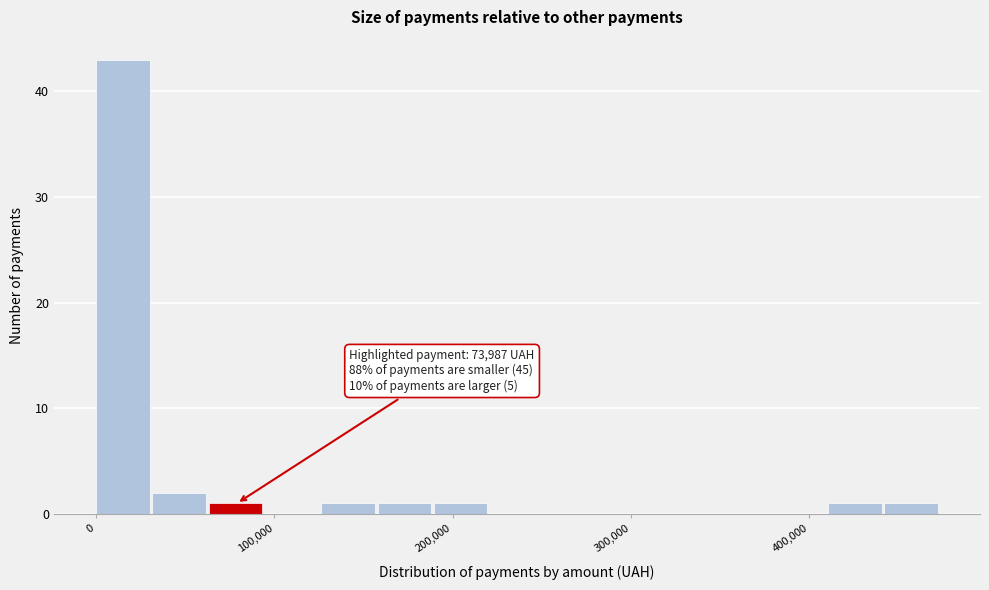

Read against the x-axis, roughly where is the centre of the tallest bar?

20000